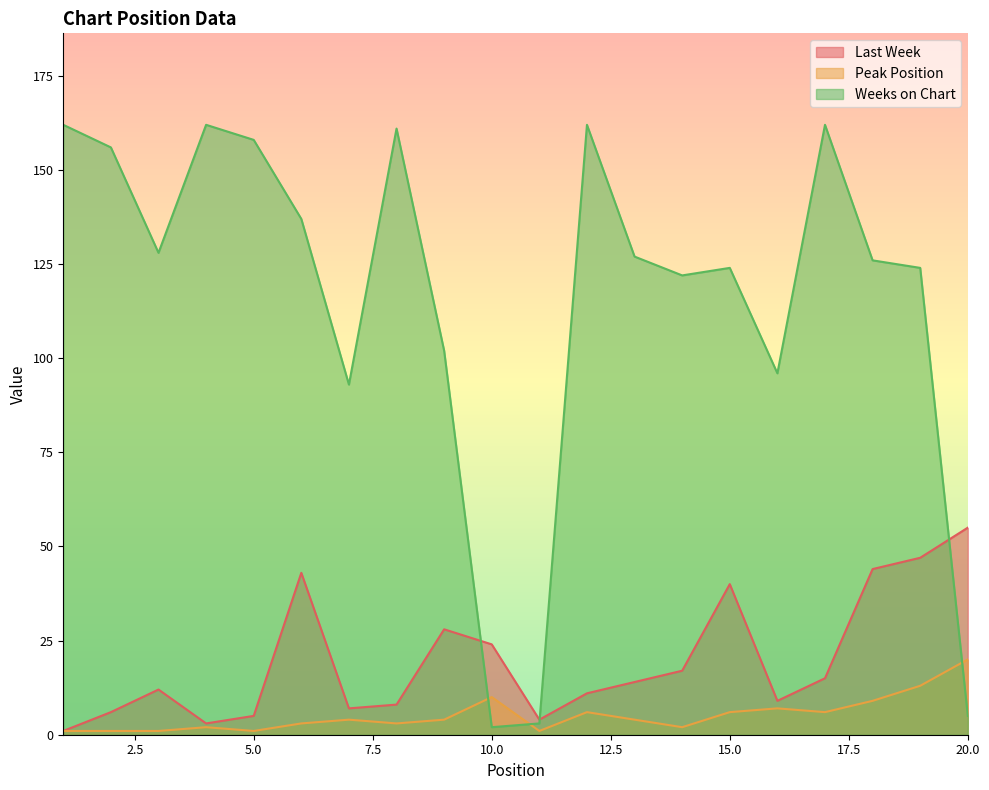

Reading right to left, extract all data points from this chart.

Last Week: 55	47	44	15	9	40	17	14	11	4	24	28	8	7	43	5	3	12	6	1
Peak Position: 20	13	9	6	7	6	2	4	6	1	10	4	3	4	3	1	2	1	1	1
Weeks on Chart: 5	124	126	162	96	124	122	127	162	3	2	102	161	93	137	158	162	128	156	162